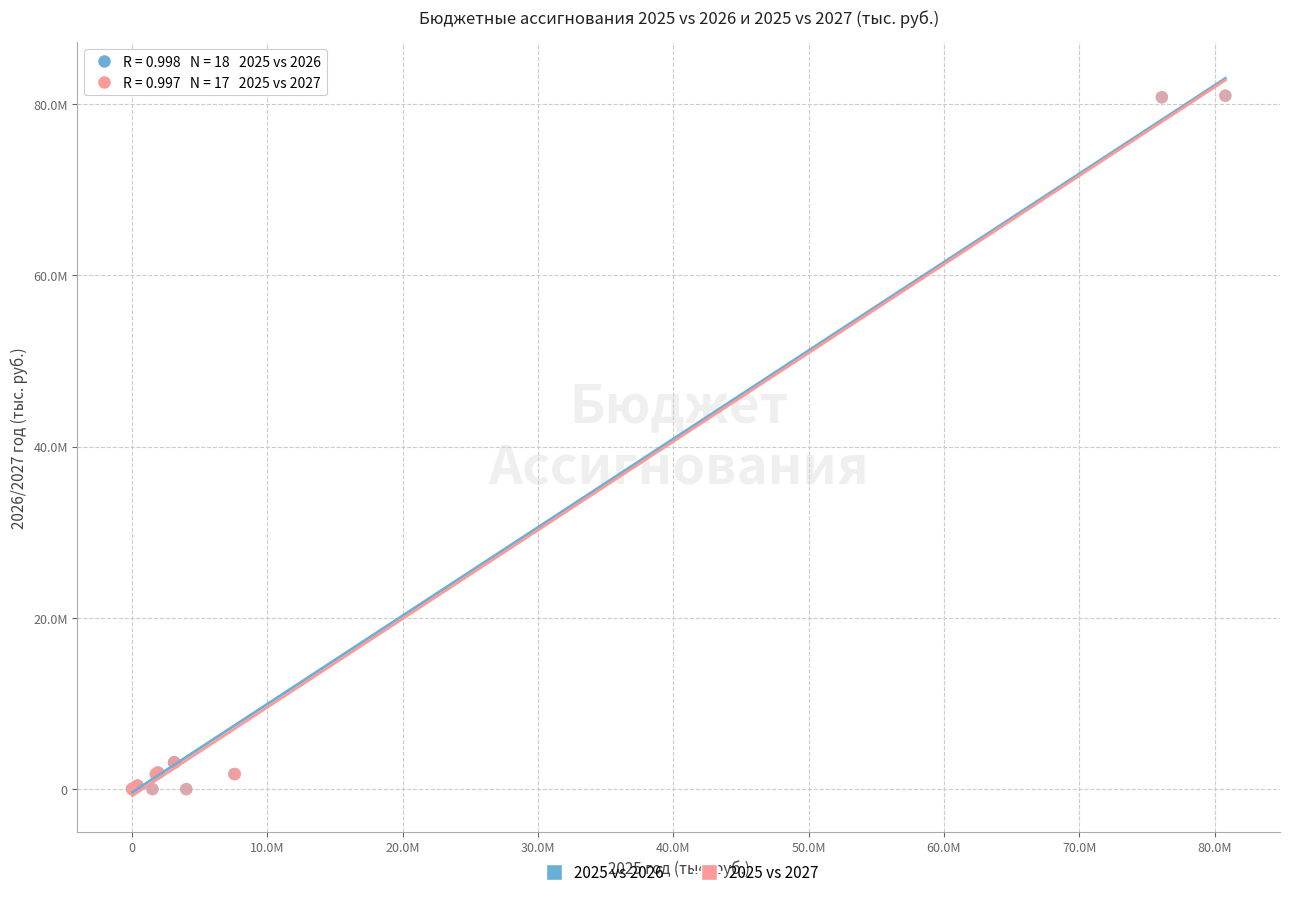

What are all the series names shown in the legend?

2025 vs 2026, 2025 vs 2027